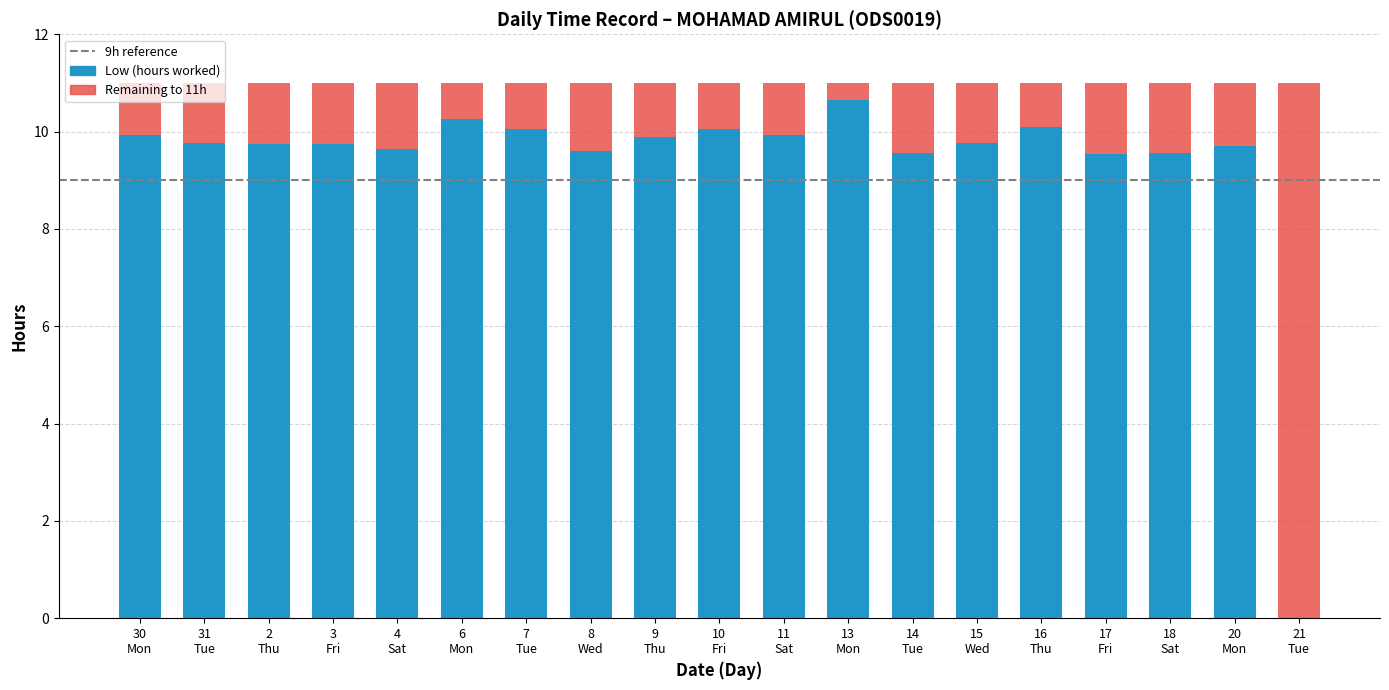

What is the highest value of the Low (hours worked) series?

10.6